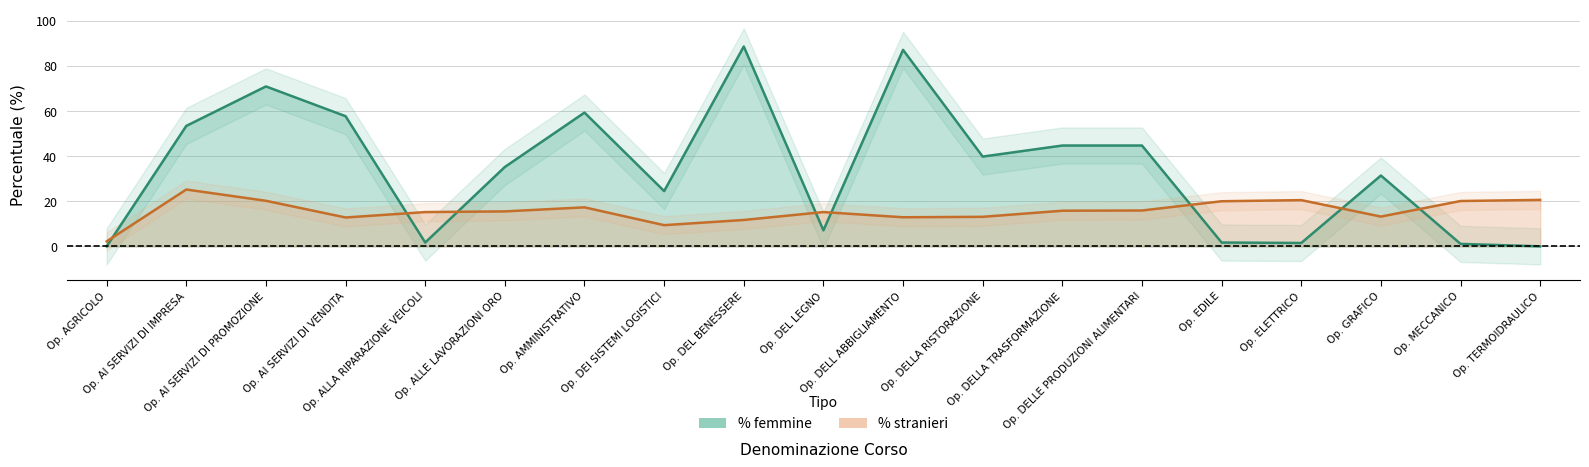

What is the maximum value shown in the chart?

88.6